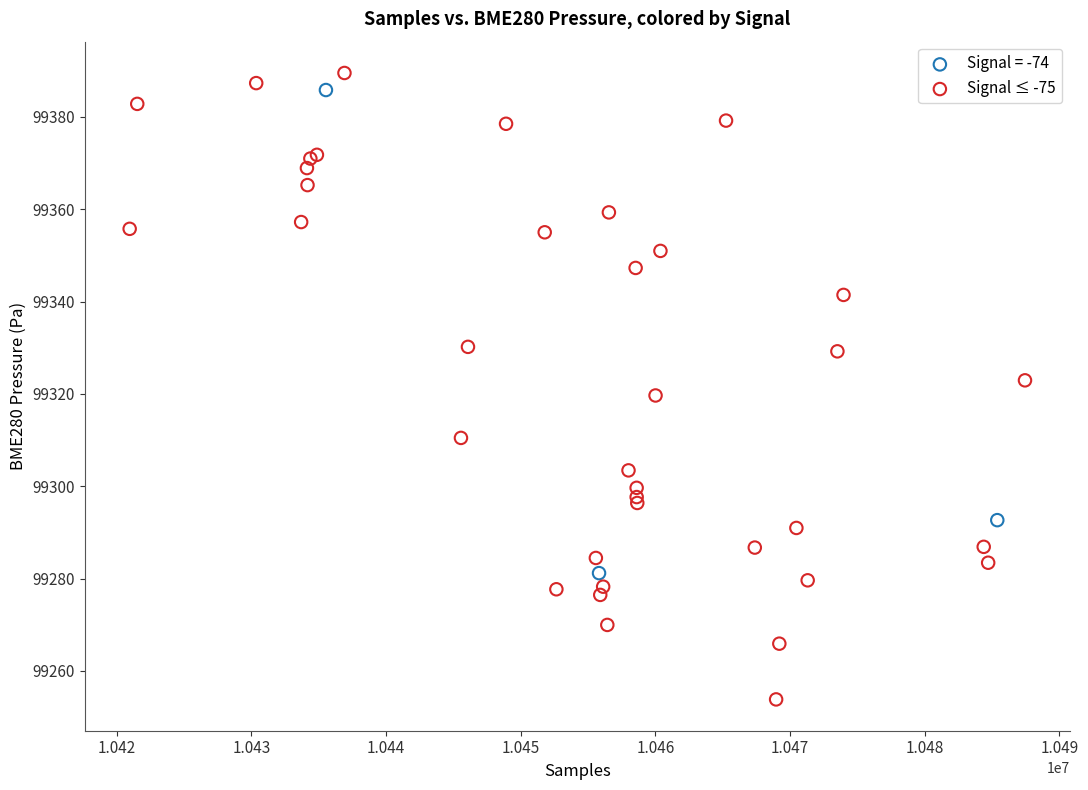

Which series reaches the minimum Y coordinate?

Signal ≤ -75